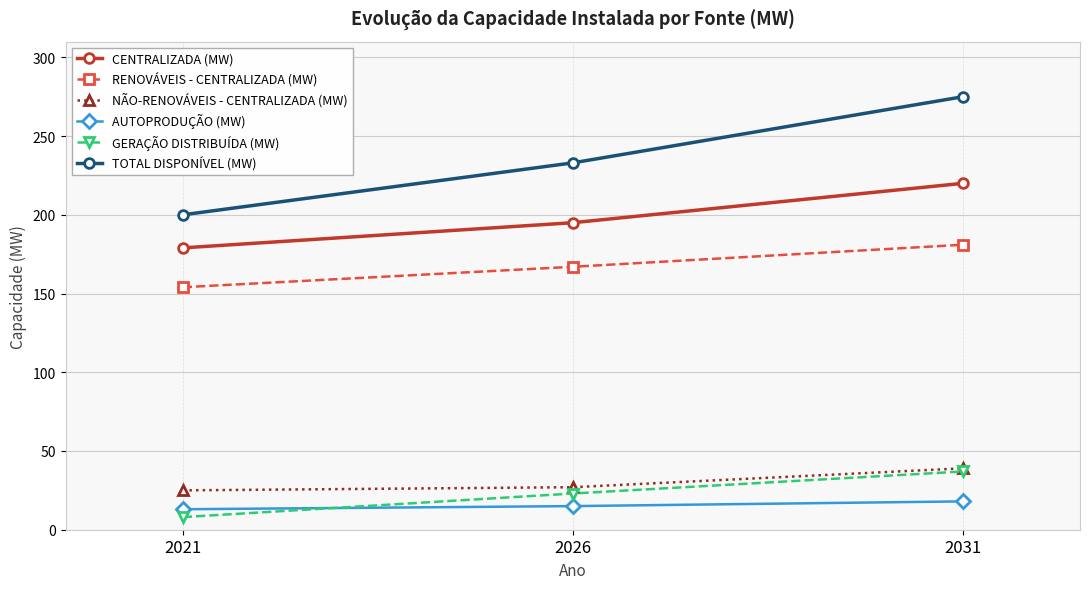

Reading left to right, transcribe all the data shown in this chart.

CENTRALIZADA (MW): 179	195	220
RENOVÁVEIS - CENTRALIZADA (MW): 154	167	181
NÃO-RENOVÁVEIS - CENTRALIZADA (MW): 25	27	39
AUTOPRODUÇÃO (MW): 13	15	18
GERAÇÃO DISTRIBUÍDA (MW): 8	23	37
TOTAL DISPONÍVEL (MW): 200	233	275